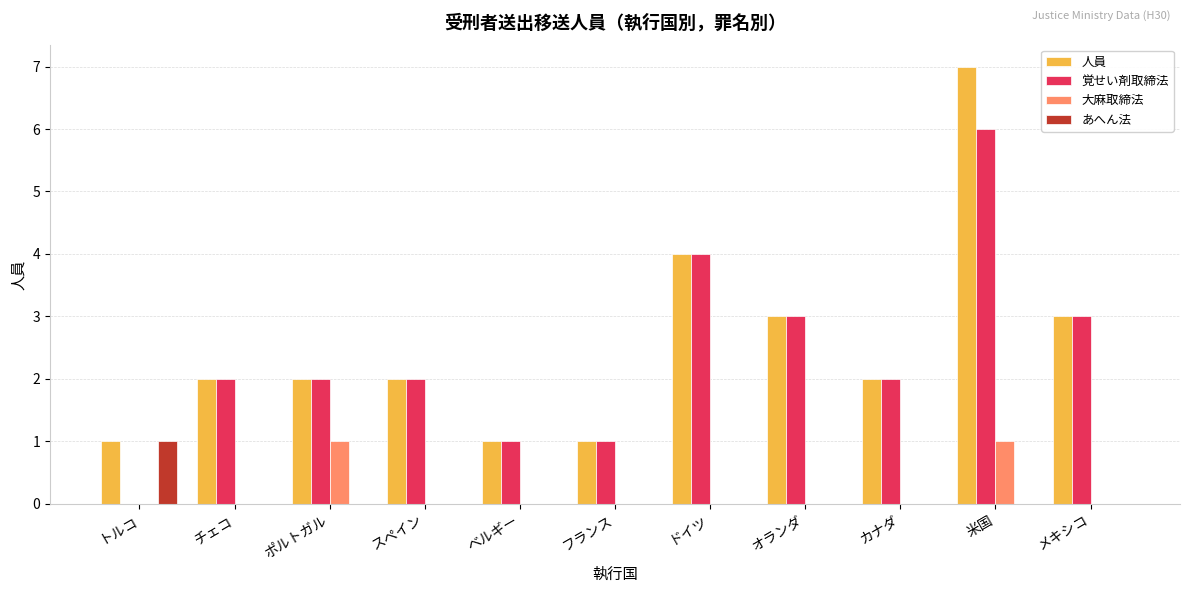

What is the sum of the あへん法 values at トルコ and ベルギー?

1